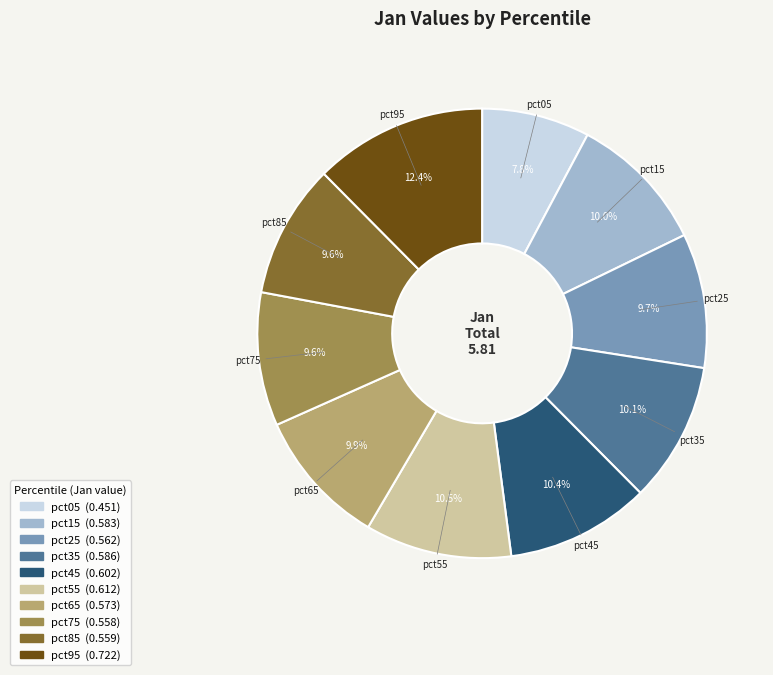

To the nearest percent, what percentage of the pie is pct05?

8%